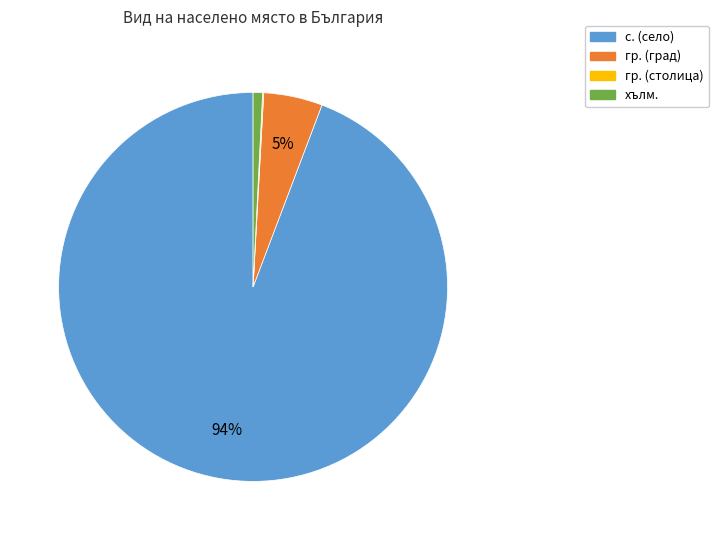

To the nearest percent, what is the difference between the largest and smallest slice percentages?

94%